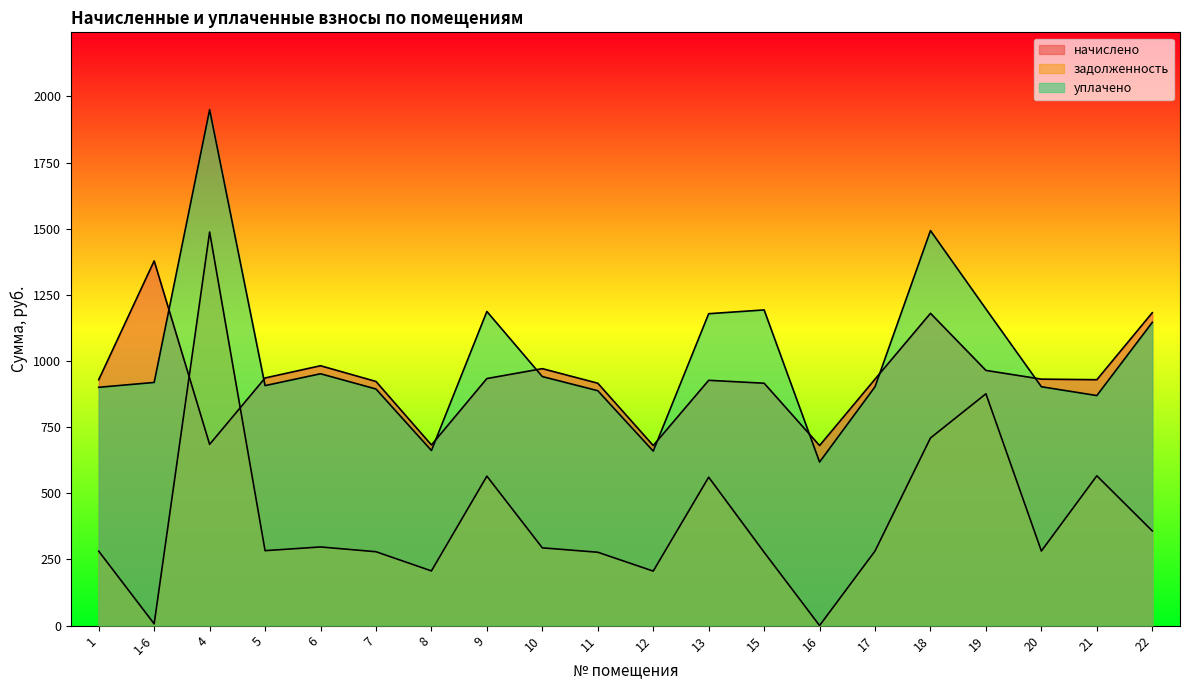

What is the value of the задолженность point at the 17th from the left?

876.0